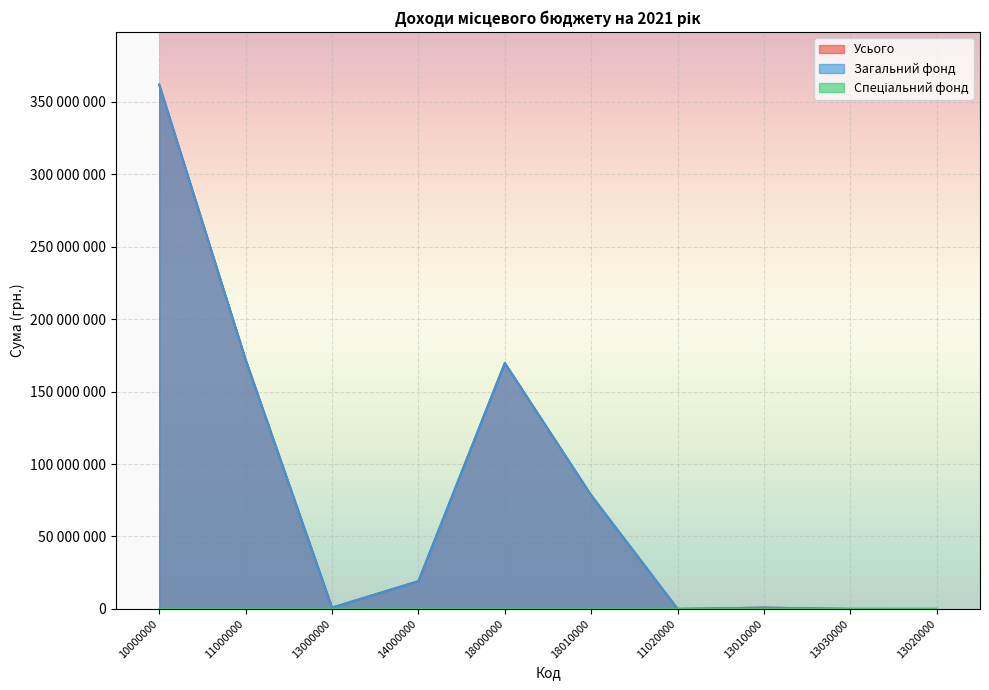

The value of Усього at 10000000 is 210499974. True or false?

False